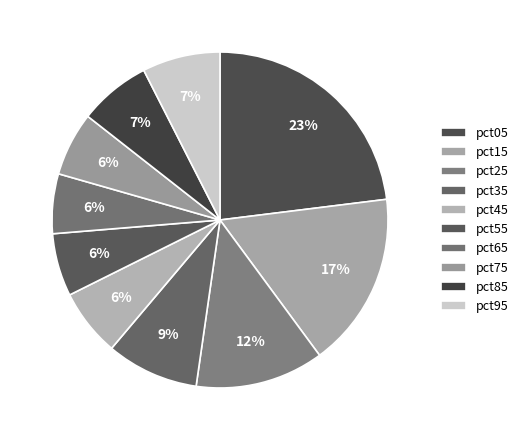

What percentage is the pct45 slice, to the nearest percent?

6%